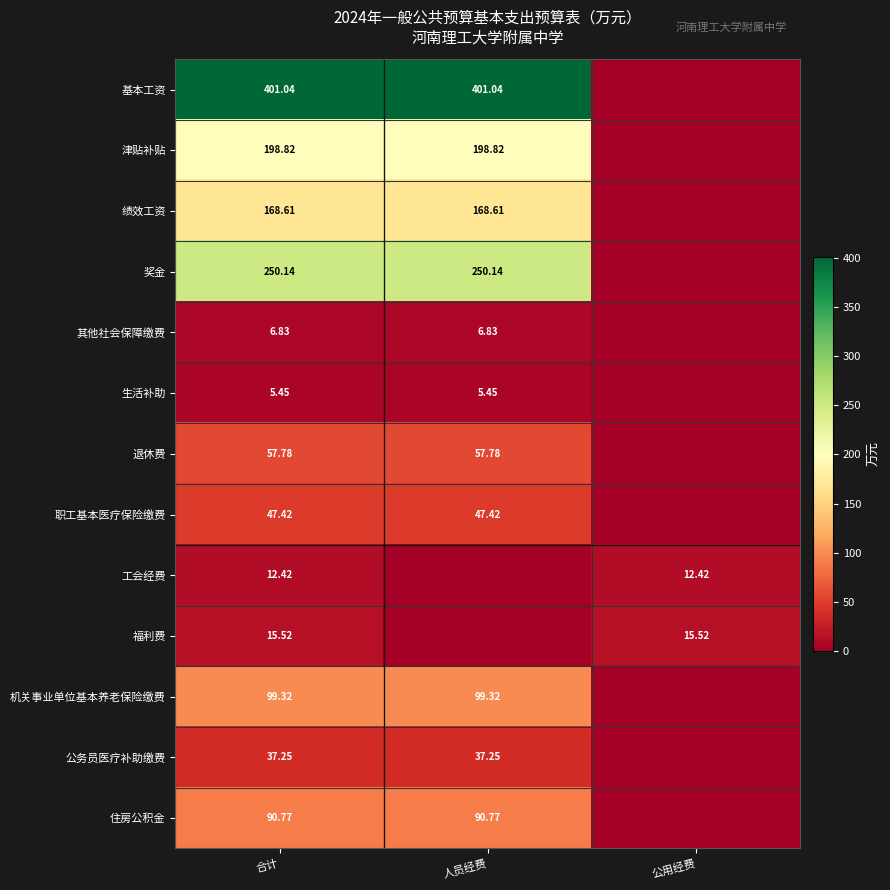

Is the value of 生活补助 at 合计 greater than the value of 绩效工资 at 合计?

No